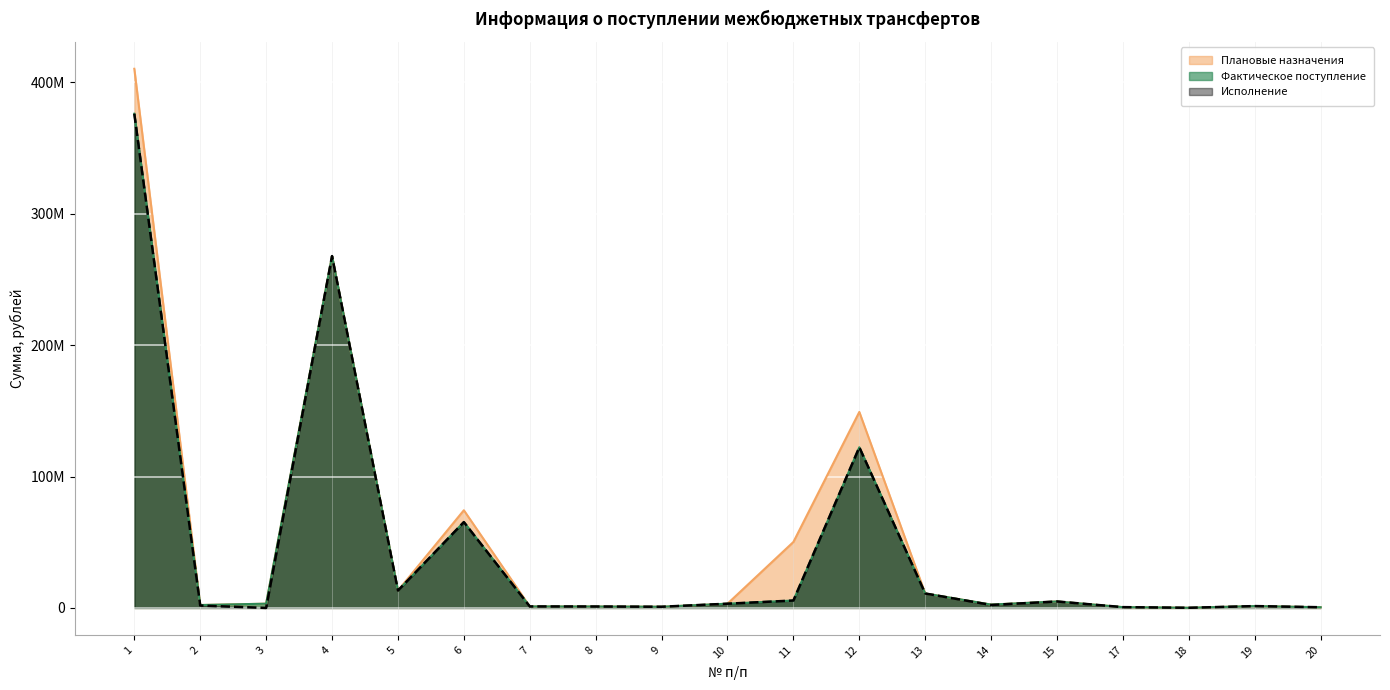

Where is Плановые назначения nearest to the value 205205825?

12